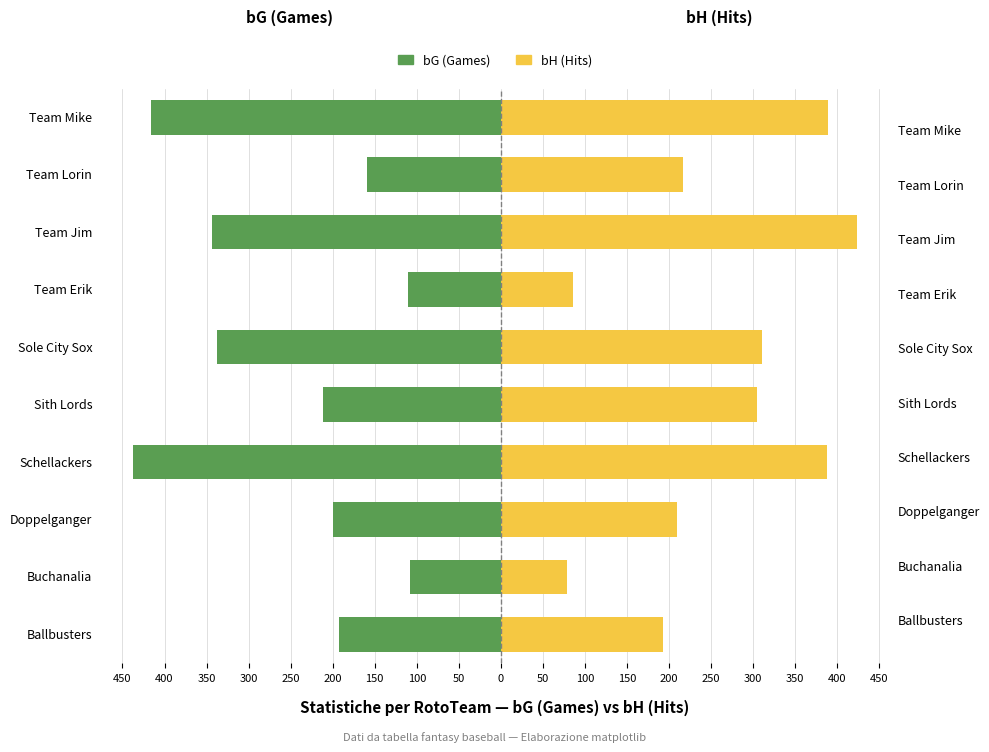

How many distinct data groups are displayed?

2